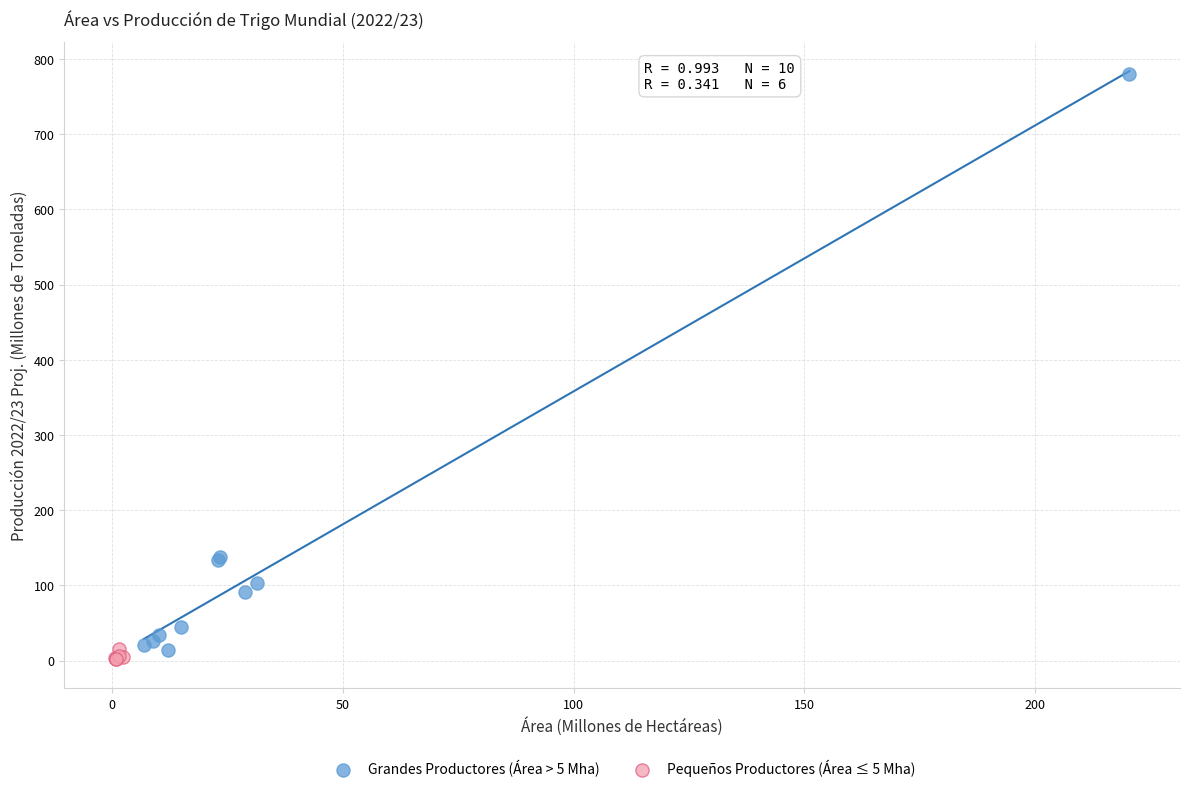

Which series contains the lowest Y value?

Pequeños Productores (Área ≤ 5 Mha)